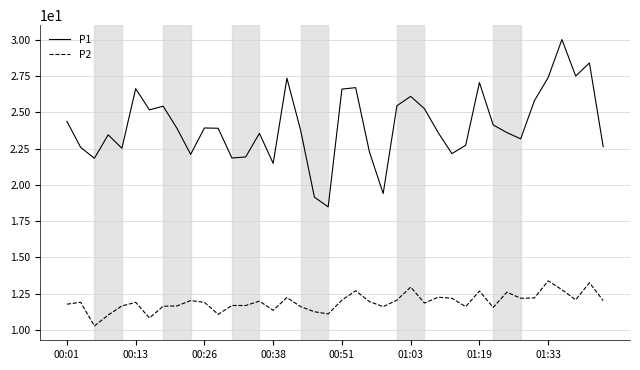

Which series has the largest range (max minus min)?

P1